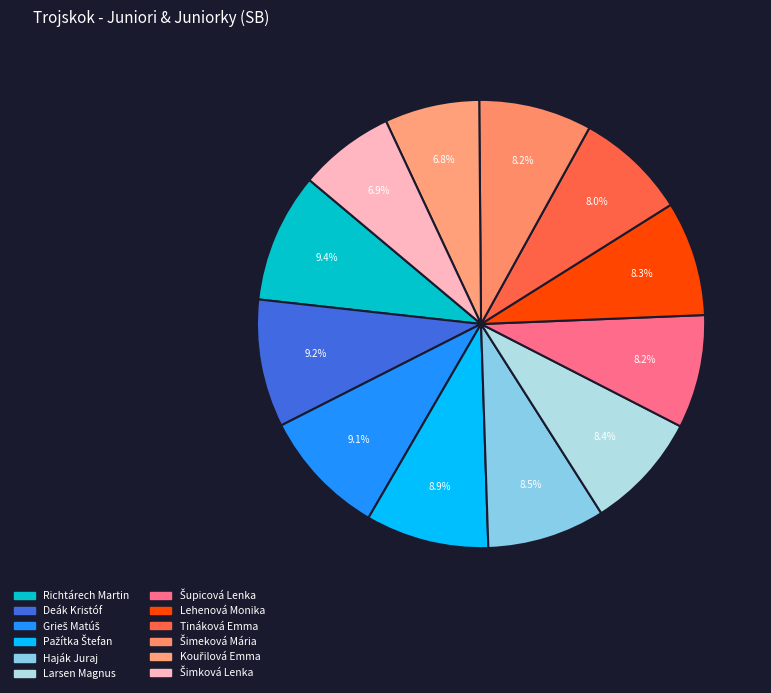

Count the number of slices in the pie.

12